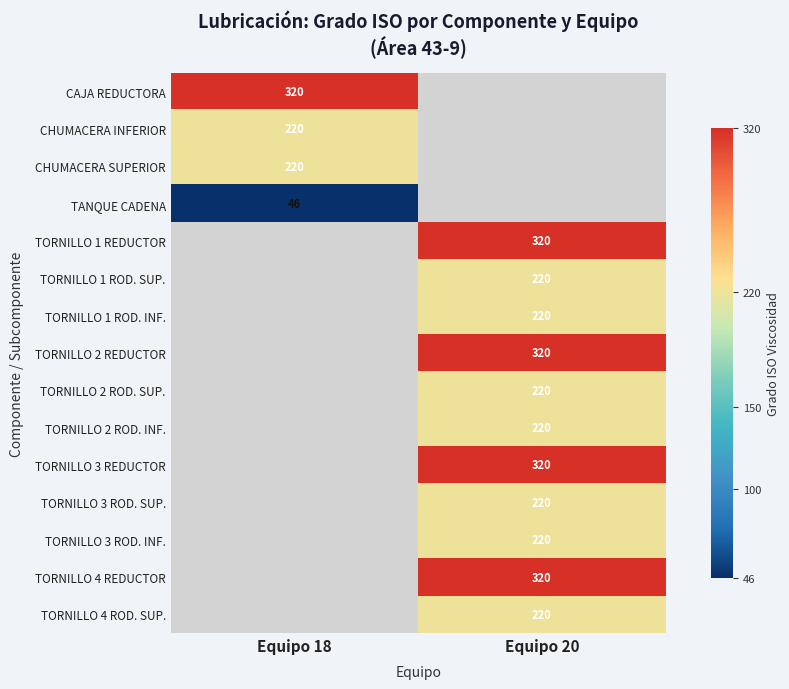

Is it true that TANQUE CADENA equals 46 at Equipo 18?

True